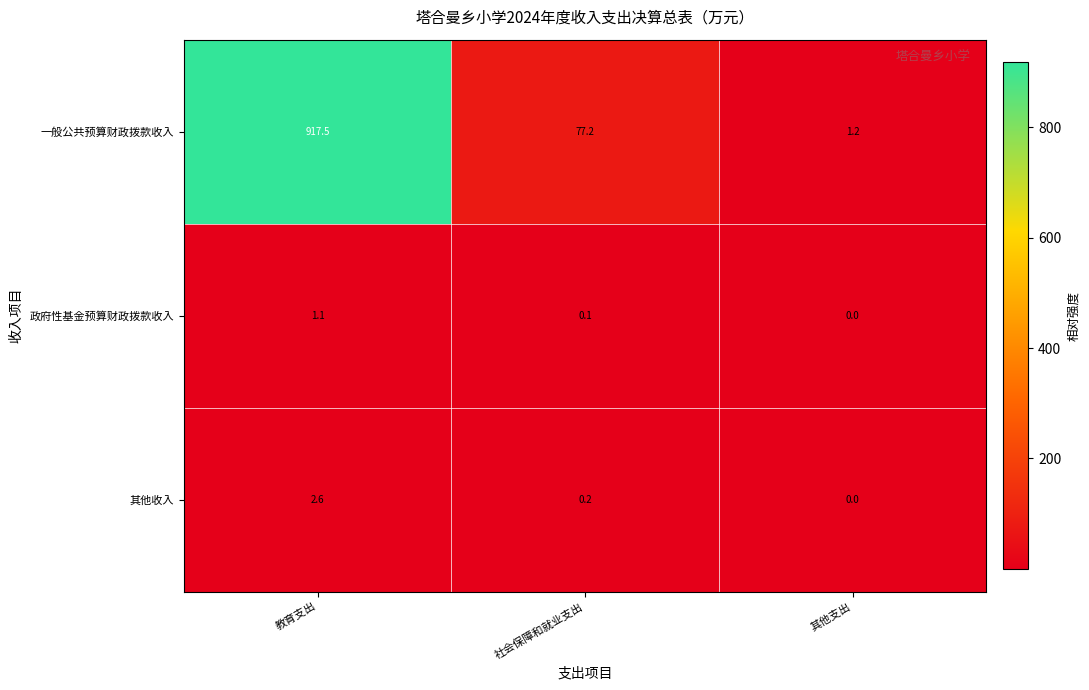

The 政府性基金预算财政拨款收入 series shows 2.0 at 教育支出. True or false?

False